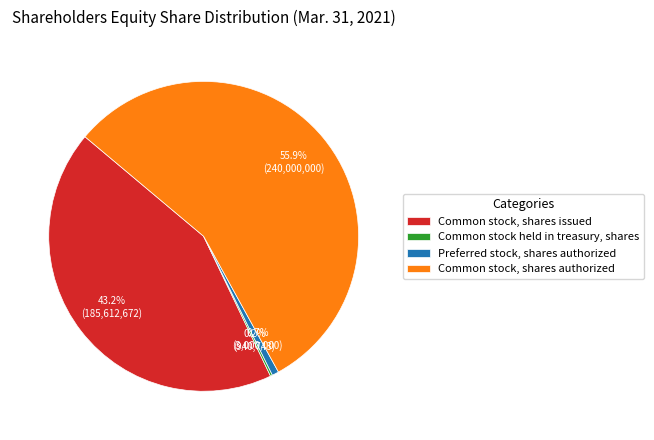

To the nearest percent, what is the difference between the Common stock, shares authorized and Preferred stock, shares authorized slice percentages?

55%